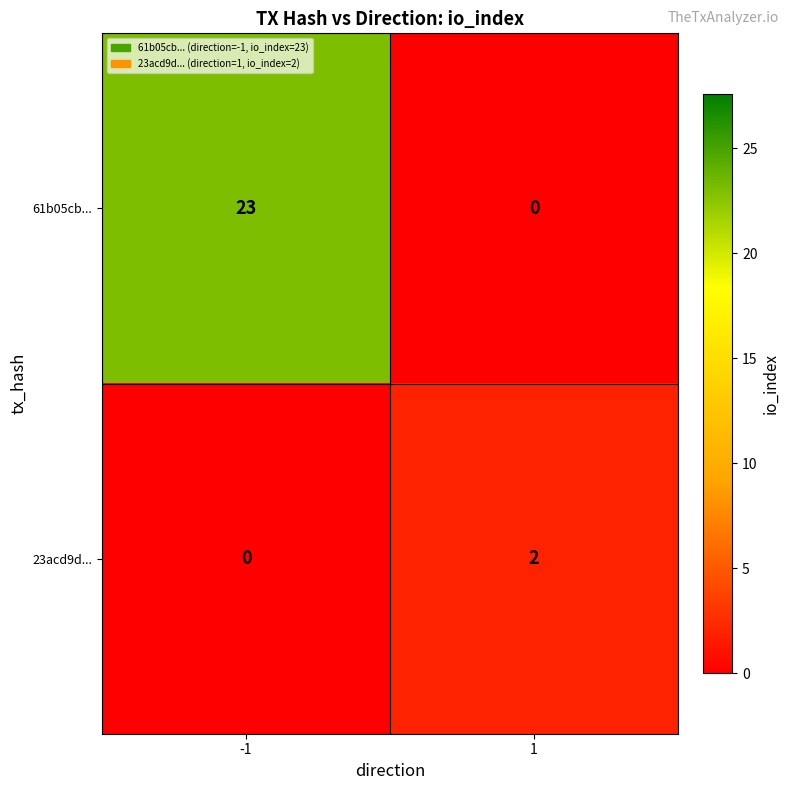

How many data points does each series have?

2